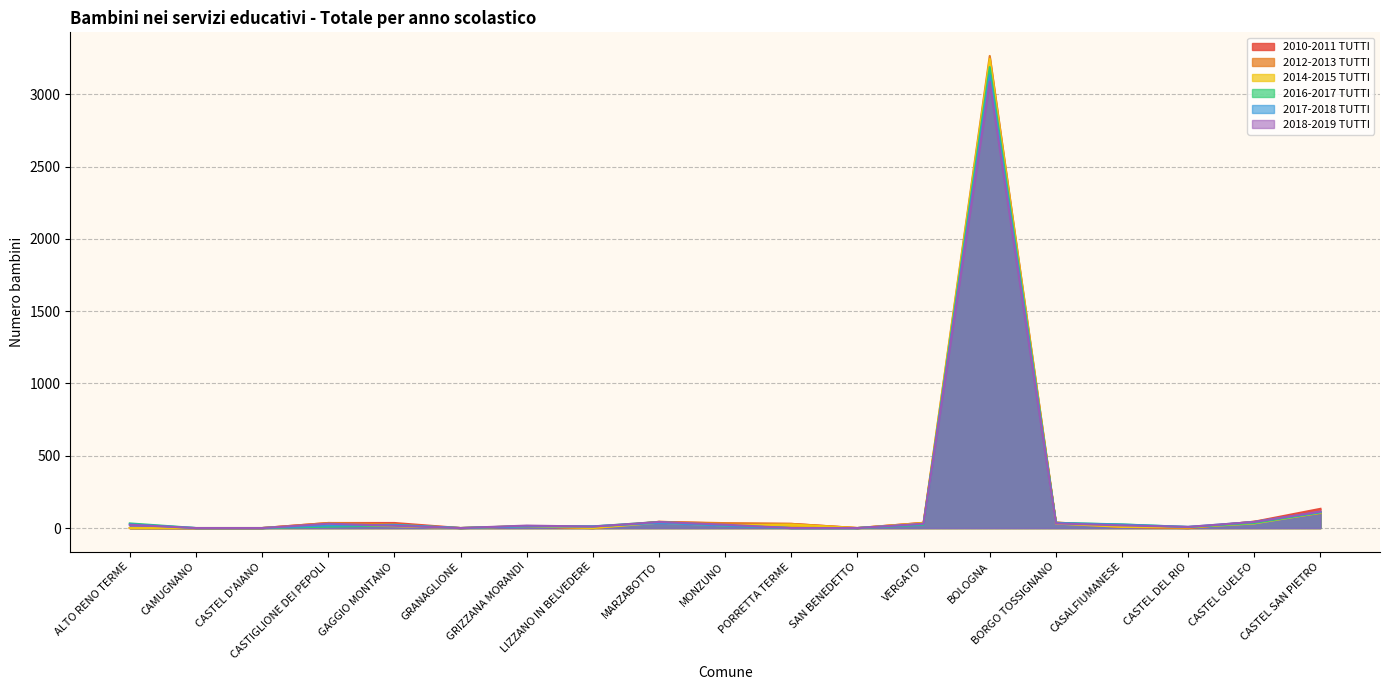

Rank the series by their maximum value, from highest to lowest.

2012-2013 TUTTI, 2014-2015 TUTTI, 2016-2017 TUTTI, 2017-2018 TUTTI, 2010-2011 TUTTI, 2018-2019 TUTTI